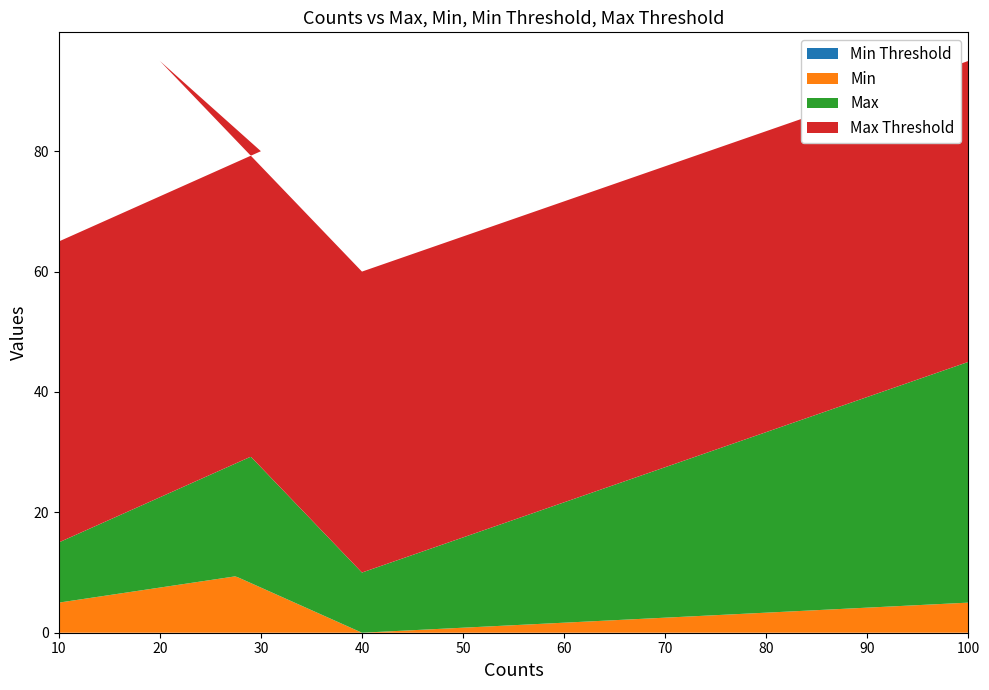

Reading left to right, list all the values displayed in this chart.

Max: 10=10	30=20	20=30	40=10	100=40
Min: 10=5	30=10	20=15	40=0	100=5
Min Threshold: 10=0	30=0	20=0	40=0	100=0
Max Threshold: 10=50	30=50	20=50	40=50	100=50